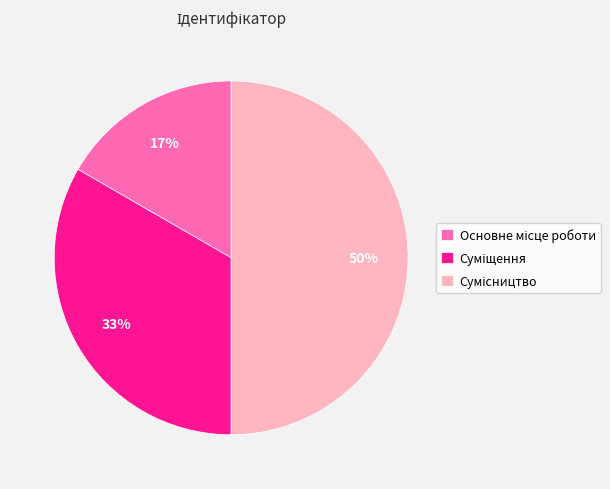

To the nearest percent, what is the difference between the largest and smallest slice percentages?

33%